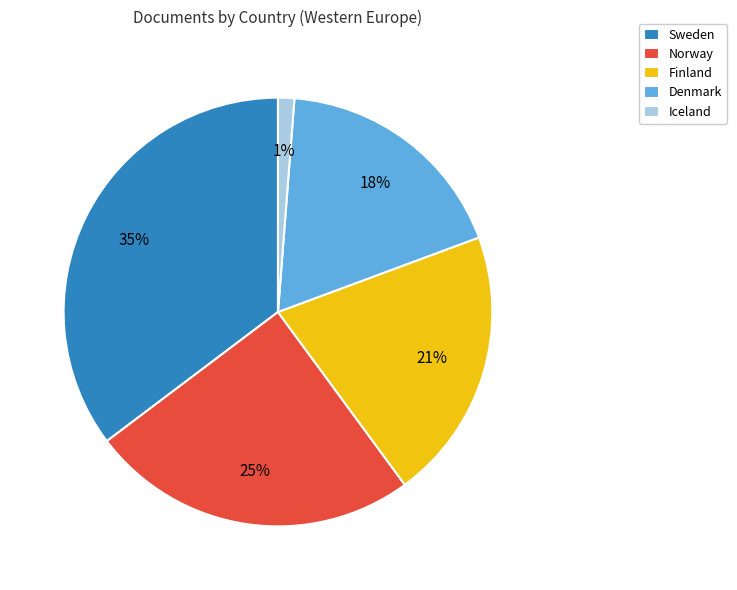

Does Norway represent more than half of the total?

No